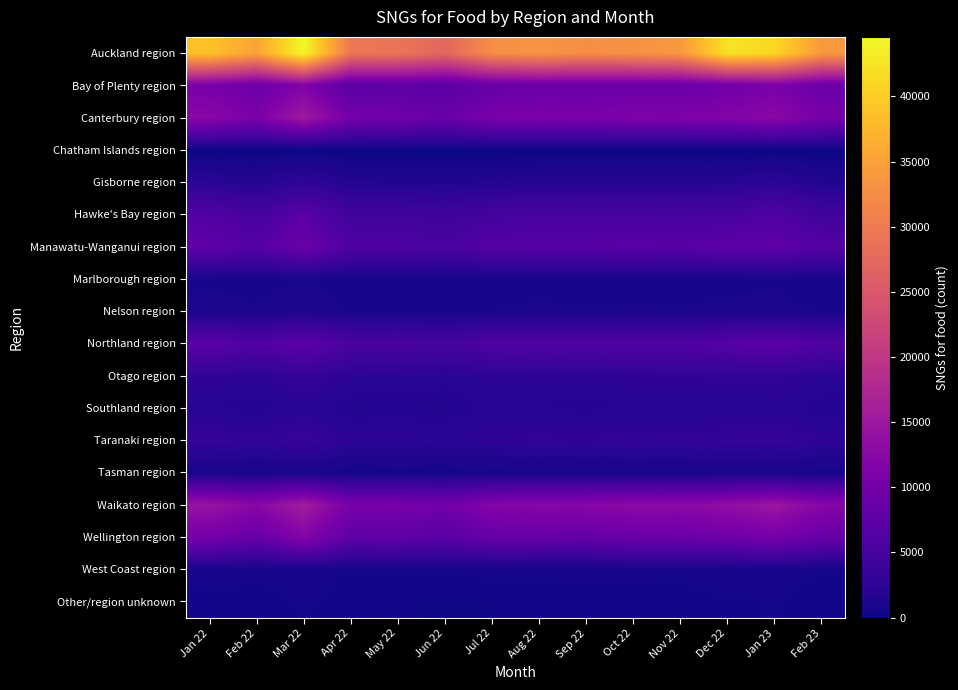

How many data points does each series have?

14